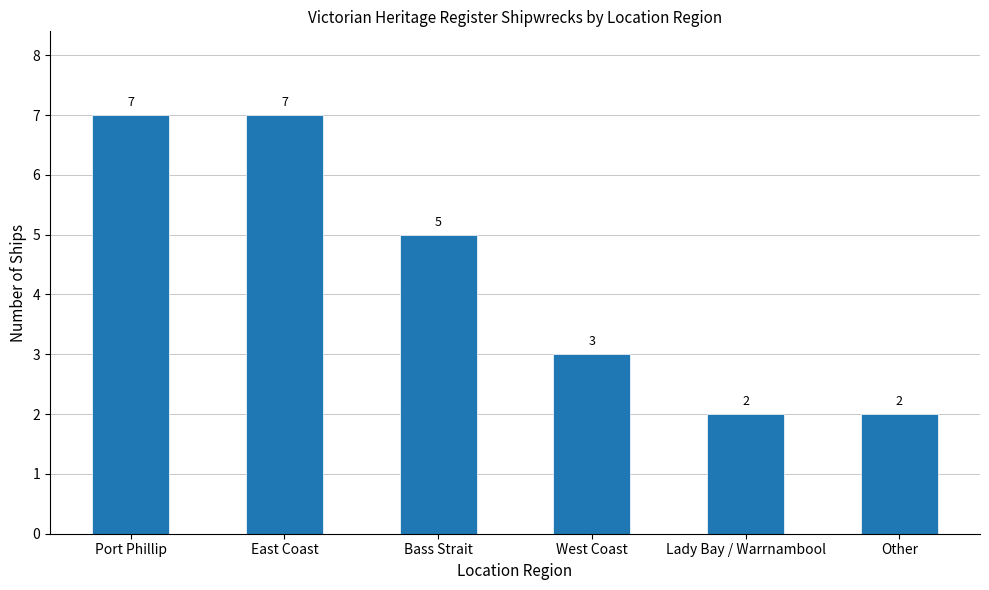

What is the difference between the maximum and minimum values?

5